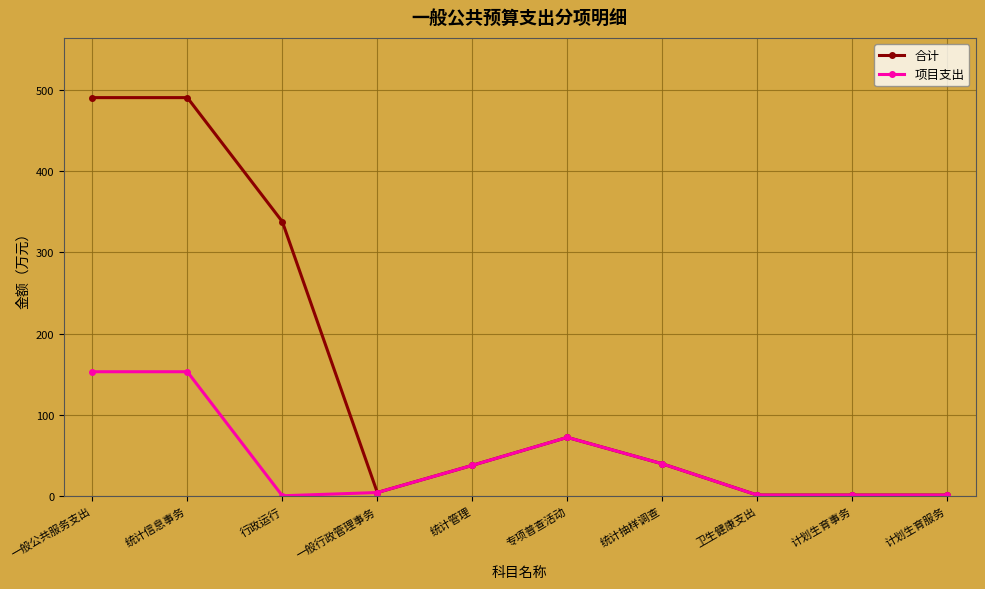

What is the value of the 项目支出 point at the 9th from the left?

0.9